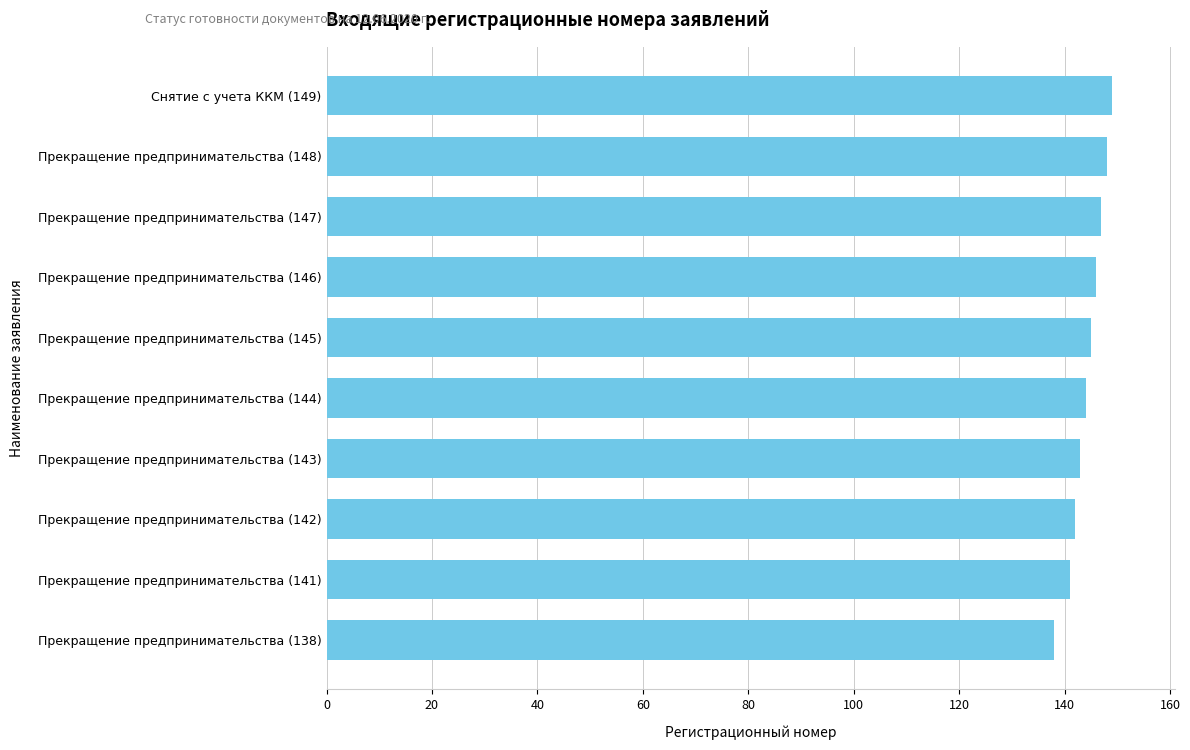

Reading top to bottom, extract all data points from this chart.

149	148	147	146	145	144	143	142	141	138